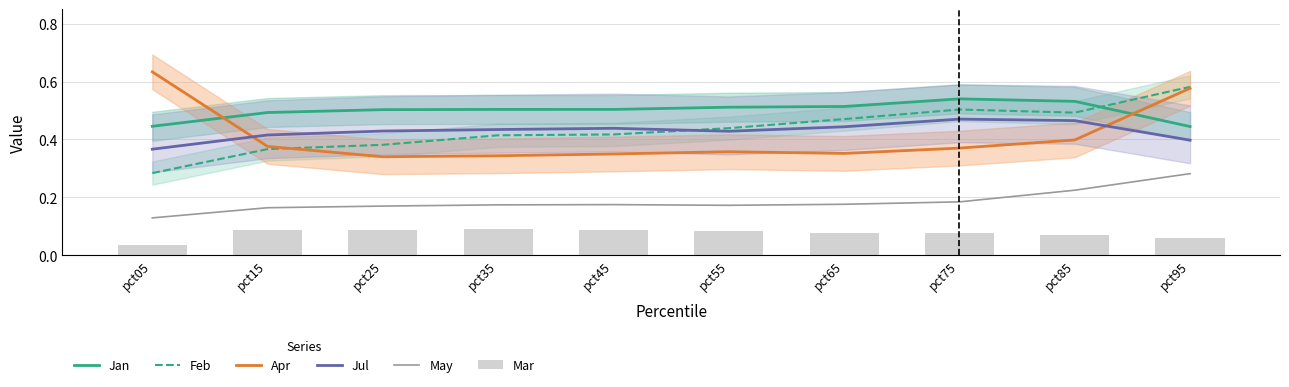

Reading right to left, transcribe all the data shown in this chart.

Jan: pct95=0.4	pct85=0.5	pct75=0.5	pct65=0.5	pct55=0.5	pct45=0.5	pct35=0.5	pct25=0.5	pct15=0.5	pct05=0.4
Feb: pct95=0.6	pct85=0.5	pct75=0.5	pct65=0.5	pct55=0.4	pct45=0.4	pct35=0.4	pct25=0.4	pct15=0.4	pct05=0.3
Apr: pct95=0.6	pct85=0.4	pct75=0.4	pct65=0.4	pct55=0.4	pct45=0.4	pct35=0.3	pct25=0.3	pct15=0.4	pct05=0.6
Jul: pct95=0.4	pct85=0.5	pct75=0.5	pct65=0.4	pct55=0.4	pct45=0.4	pct35=0.4	pct25=0.4	pct15=0.4	pct05=0.4
May: pct95=0.3	pct85=0.2	pct75=0.2	pct65=0.2	pct55=0.2	pct45=0.2	pct35=0.2	pct25=0.2	pct15=0.2	pct05=0.1
Mar: pct95=0.1	pct85=0.1	pct75=0.1	pct65=0.1	pct55=0.1	pct45=0.1	pct35=0.1	pct25=0.1	pct15=0.1	pct05=0.0